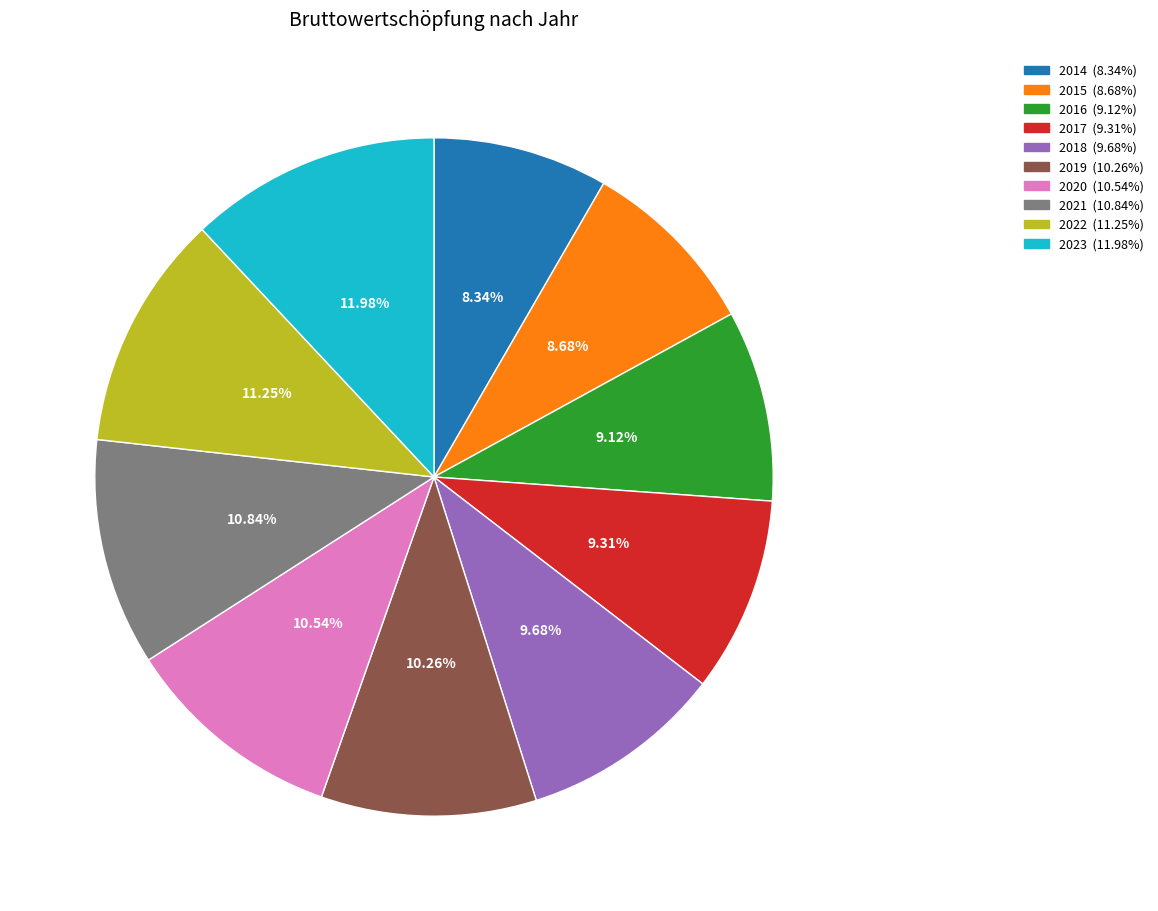

How many slices are in this pie chart?

10